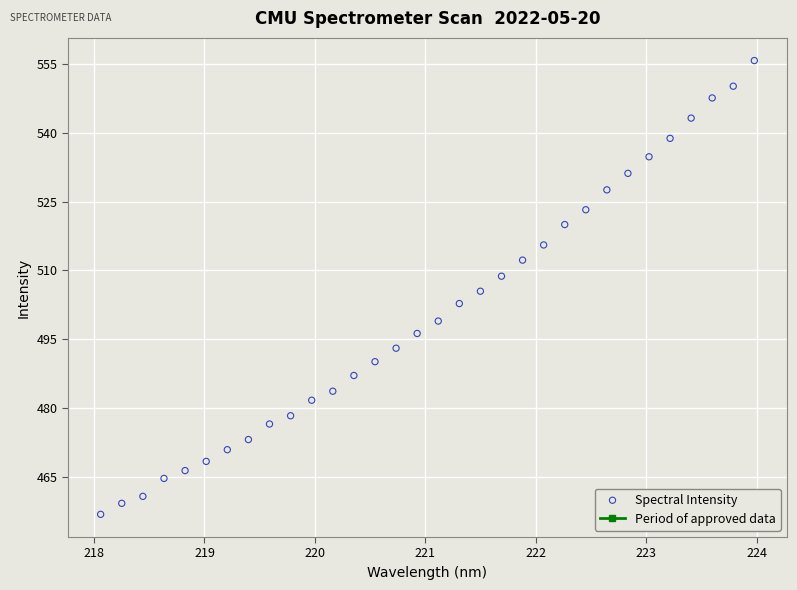

What is the range of Y values (max minus min)?

99.0